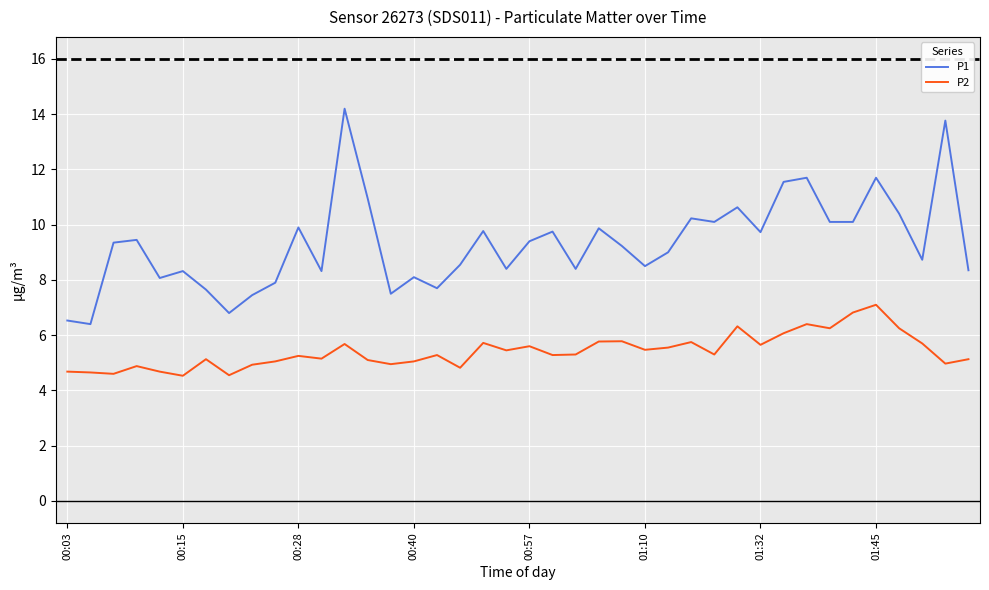

What are all the series names shown in the legend?

P1, P2